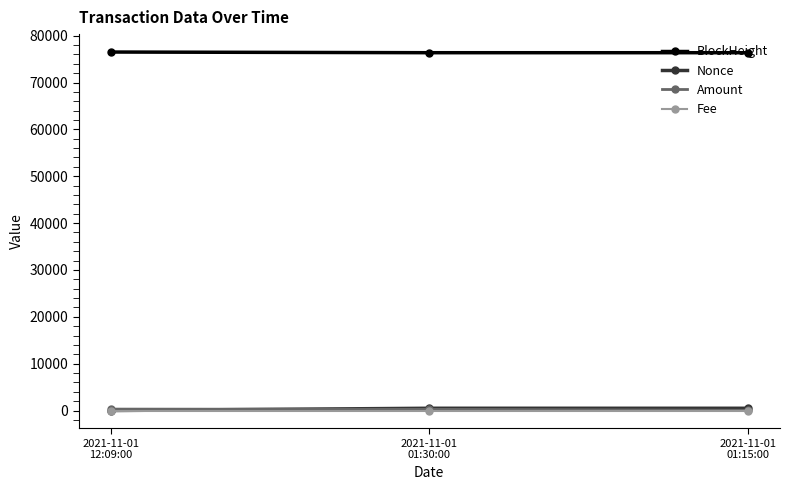

Count the number of data series in this chart.

4